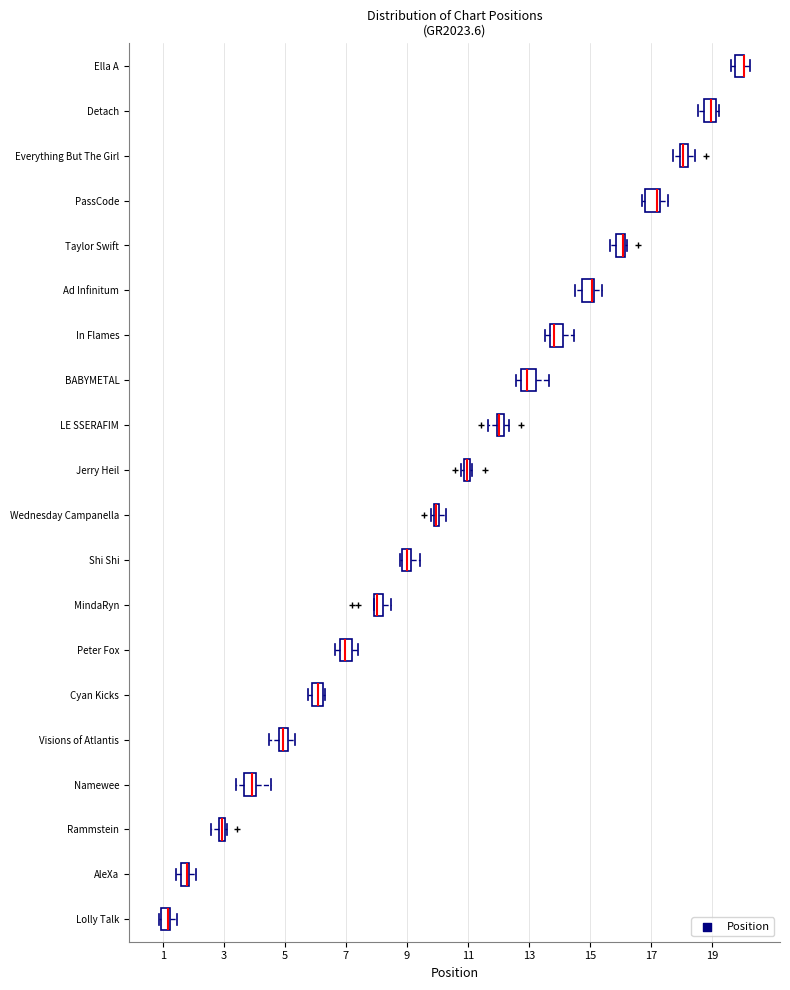

Where is the left edge of the box for Ella A on the x-axis? The values are not printed on the chart, so give them approximately, as read against the axis.

19.8